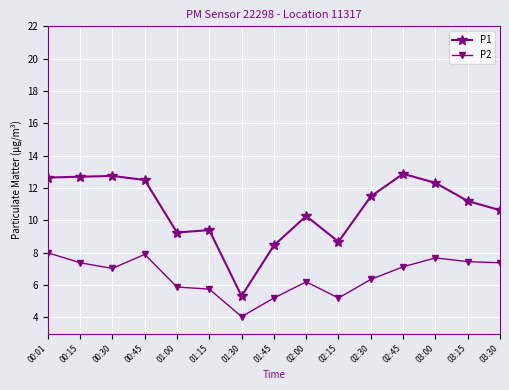

Rank the series by their maximum value, from highest to lowest.

P1, P2